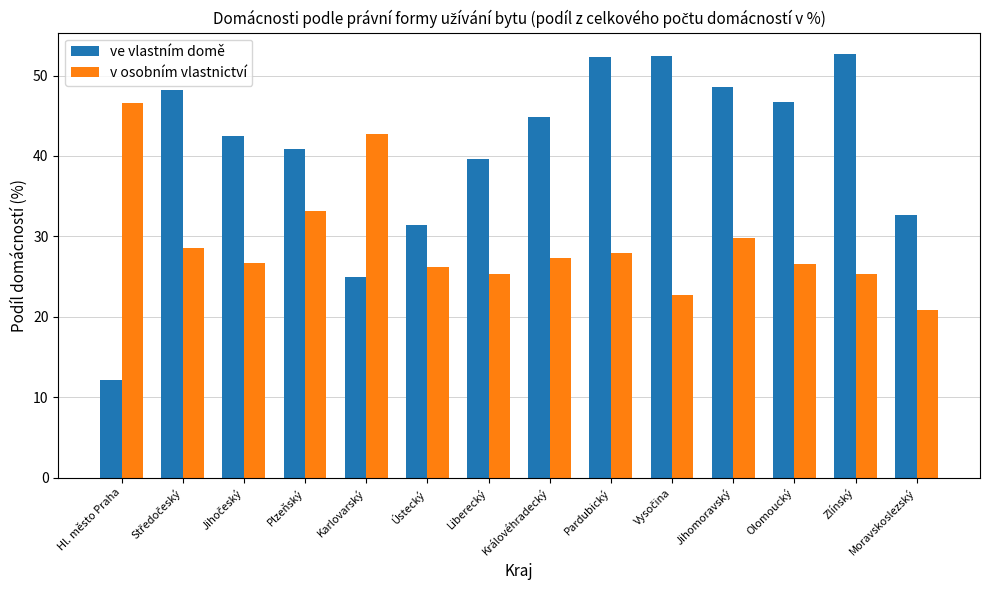

Which category has the lowest value across all series?

Hl. město Praha